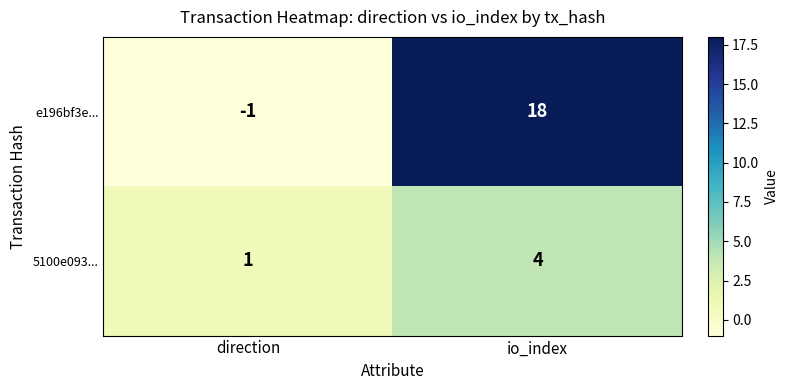

What is the difference between the e196bf3e... values at direction and io_index?

19